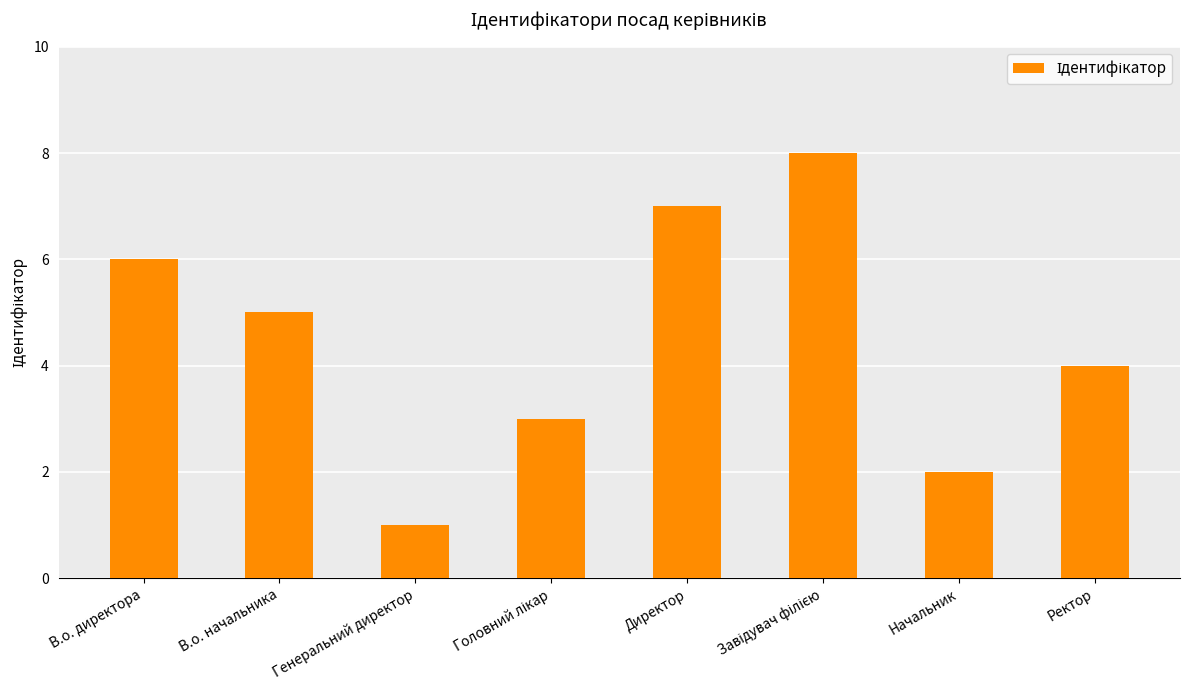

At which label is the value closest to 4?

Ректор